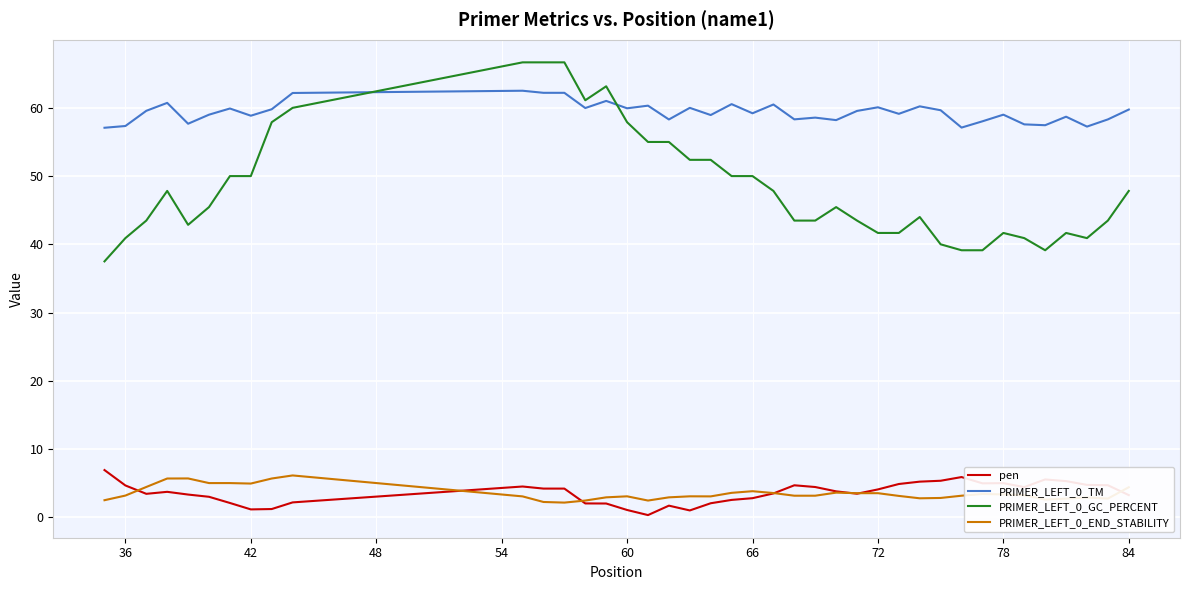

Which series has the largest total across all categories?

PRIMER_LEFT_0_TM